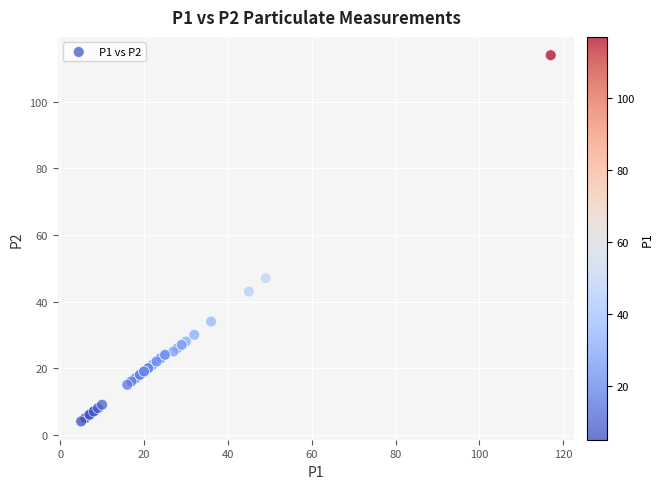

What Y value in the scatter plot is closest to 59?

47